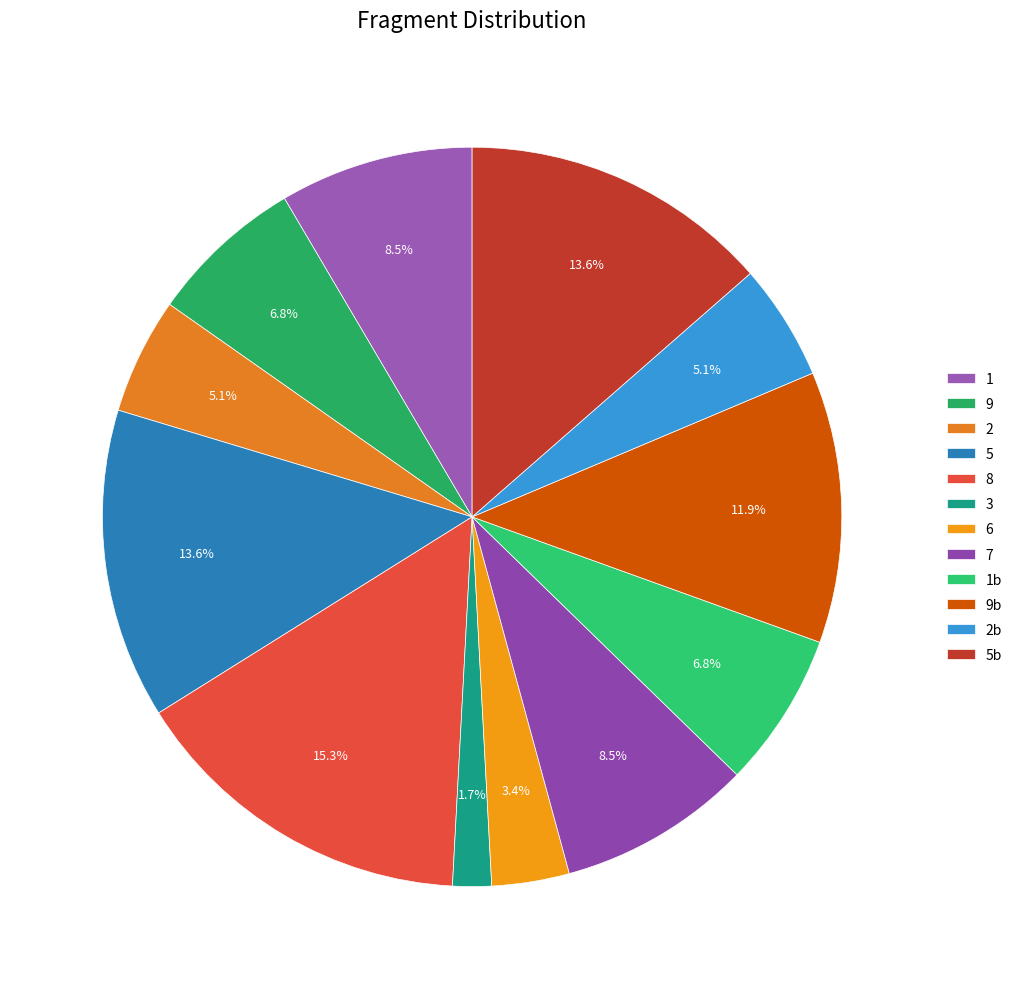

Does 6 represent more than half of the total?

No